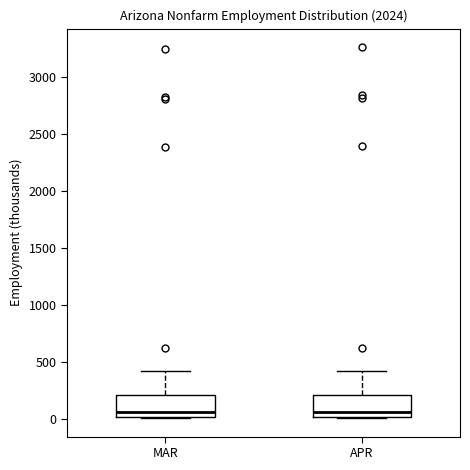

Reading left to right, read every box against the y-axis: the position of its median line, the range the box covers, and the ends of its whiskers. The values are not printed on the chart, so give them approximately, as read against the axis.

MAR: median 50 (just above the box's lower edge), box 50 to 200, whiskers 0 to 400
APR: median 50 (just above the box's lower edge), box 50 to 200, whiskers 0 to 400